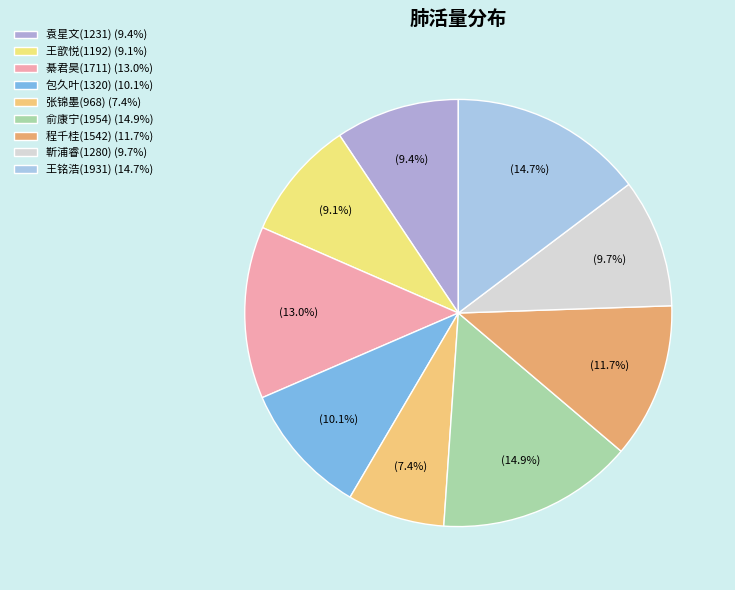

How many segments does this pie chart have?

9